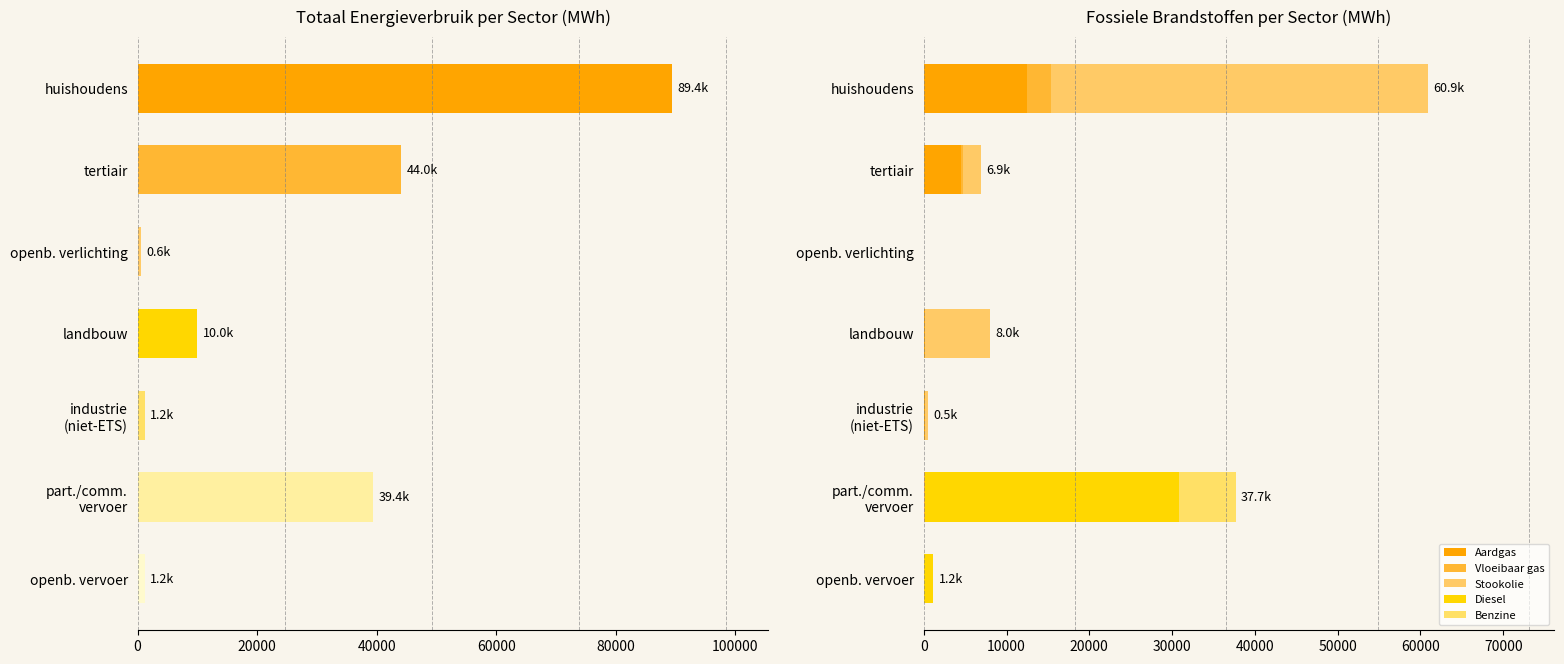

What is the difference between the second highest and minimum values in the Vloeibaar gas series?

269.9